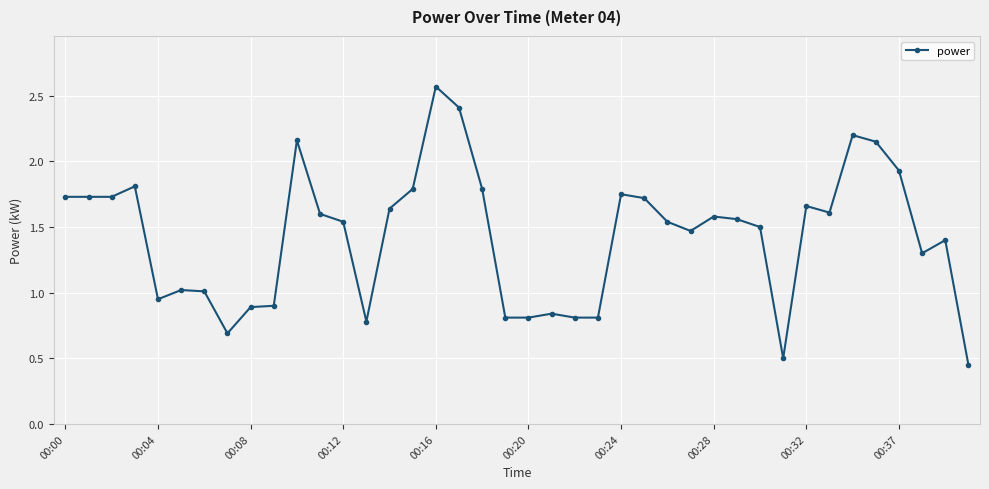

True or false: there are more than 2 points higher than both neighbors.

True